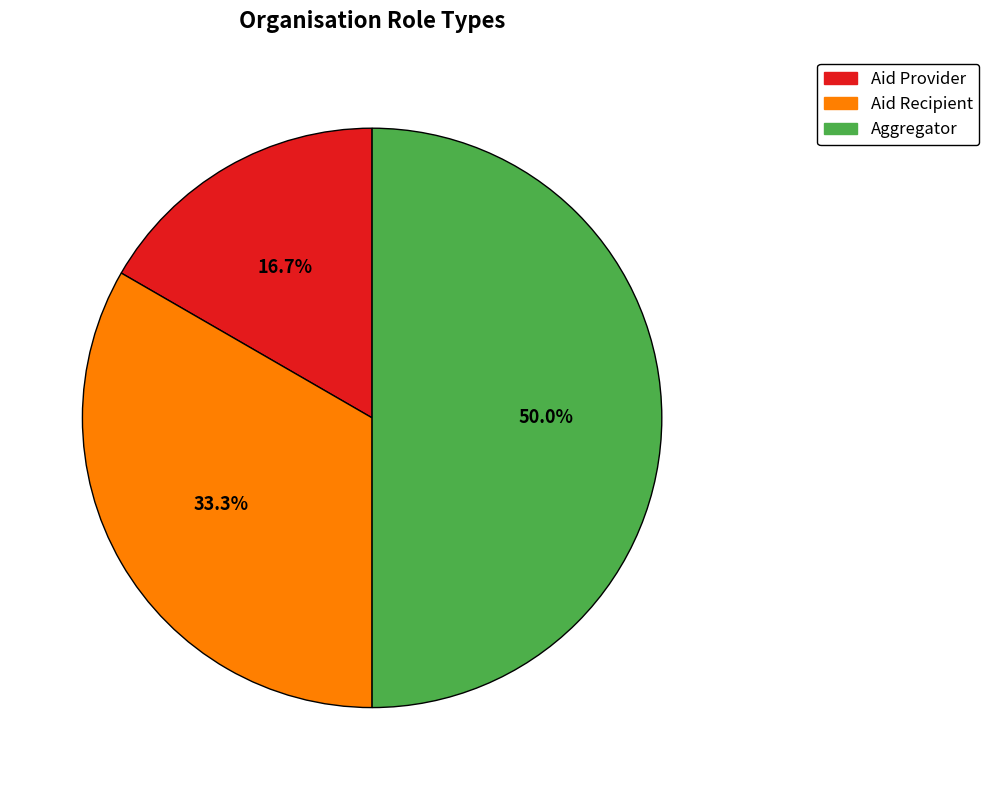

Does Aid Recipient account for over 50% of the chart?

No